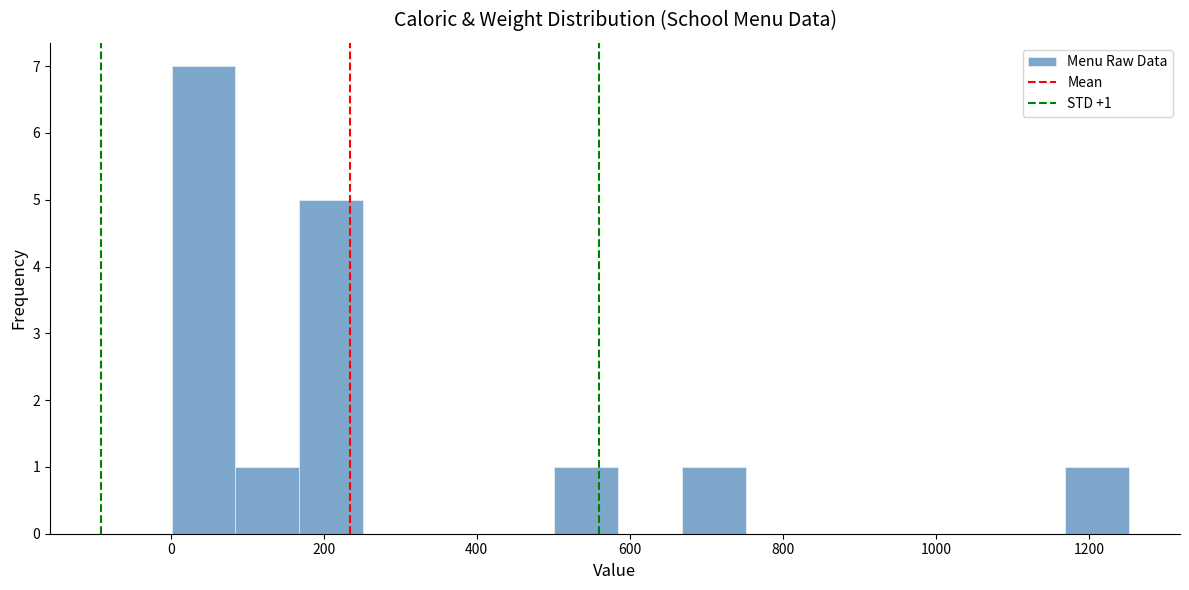

Over which range of the x-axis is the bar tallest?

0 to 80